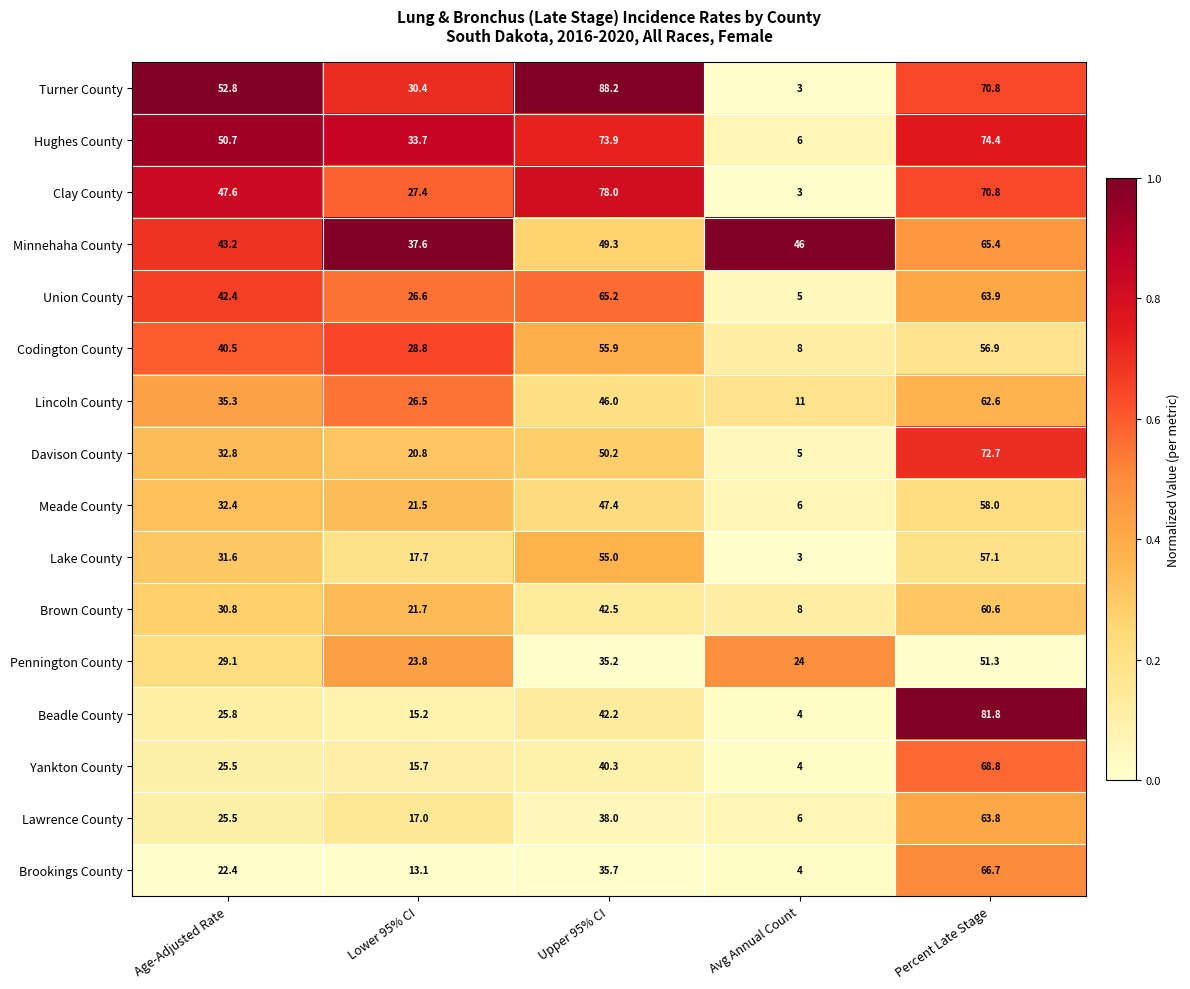

Rank the series by their maximum value, from lowest to highest.

Pennington County, Codington County, Lake County, Meade County, Brown County, Lincoln County, Lawrence County, Union County, Minnehaha County, Brookings County, Yankton County, Davison County, Hughes County, Clay County, Beadle County, Turner County